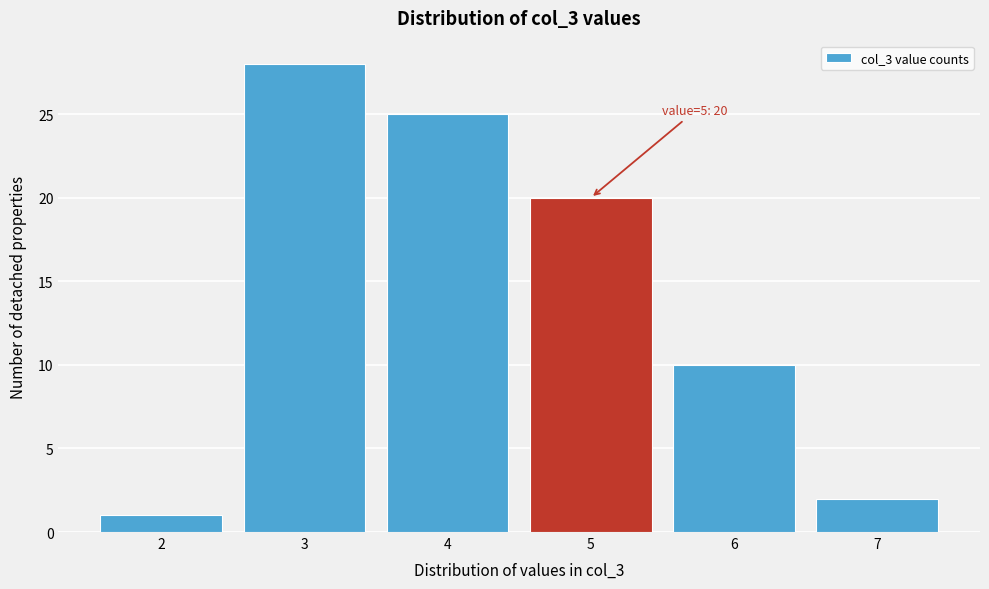

Which range on the x-axis has the tallest bar?

2.5 to 3.5